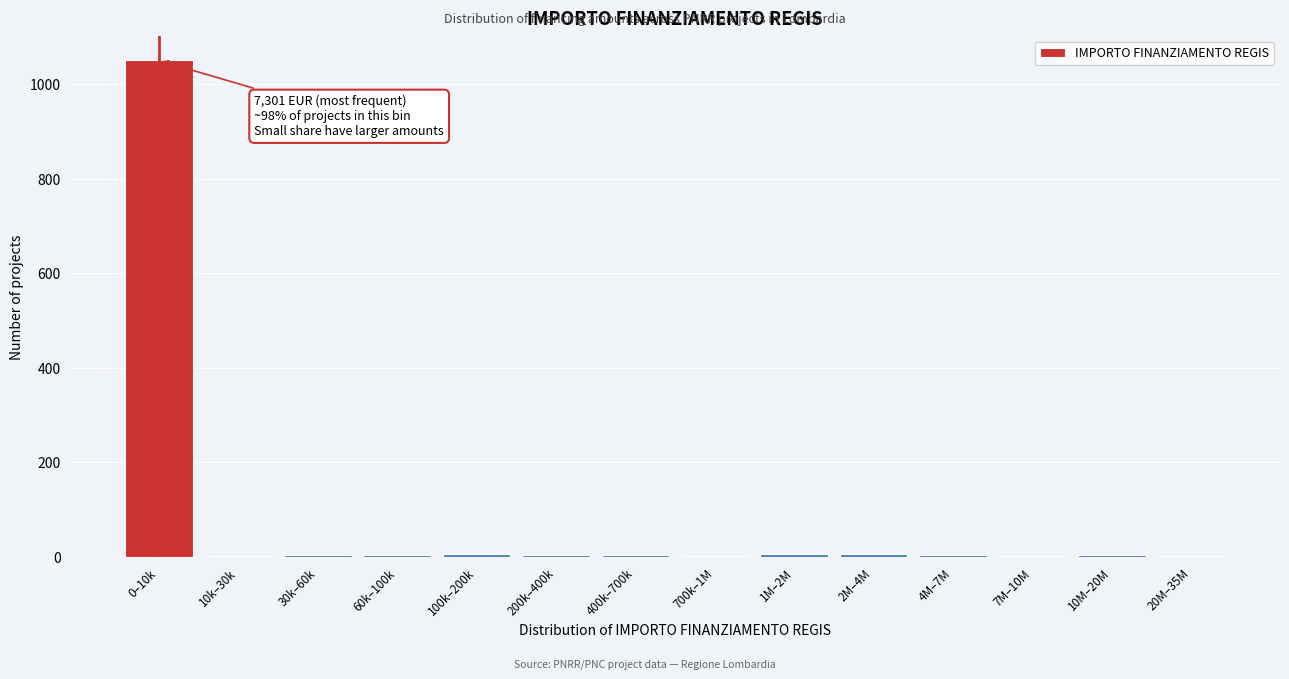

At which category does the chart reach its peak across all series?

0–10k